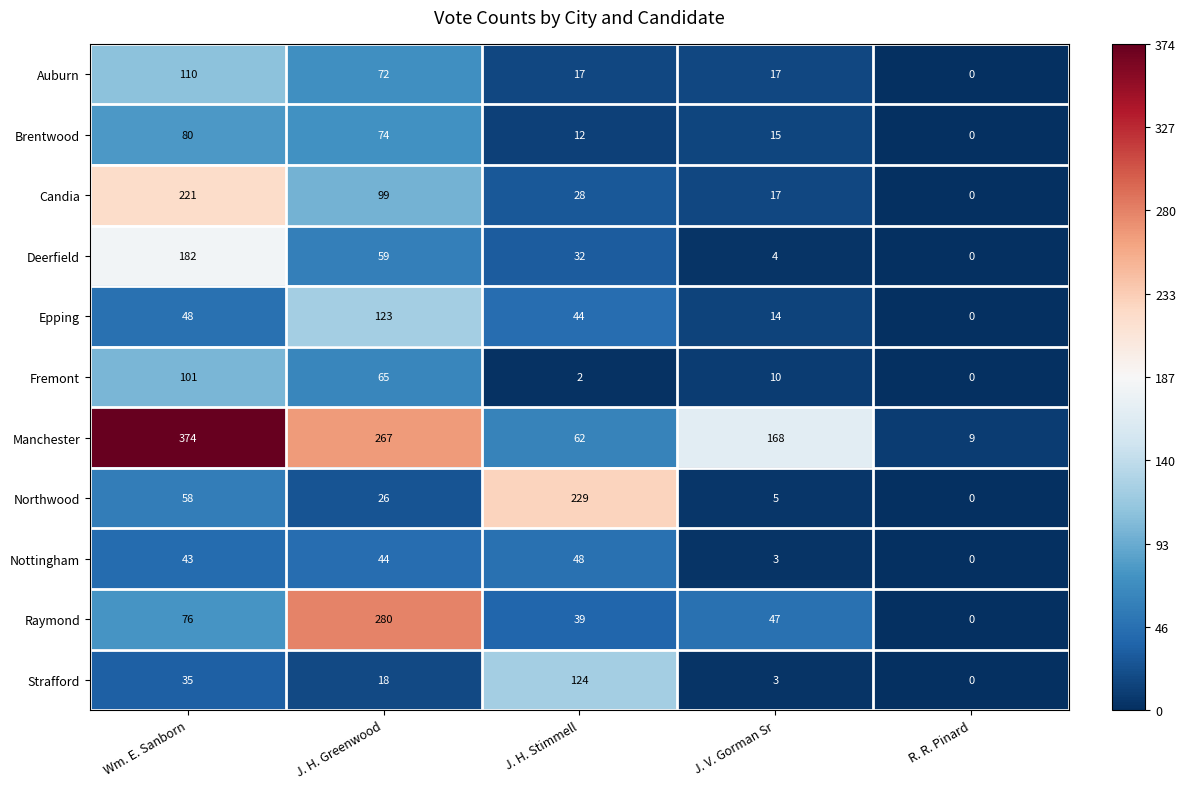

What is the difference between the Deerfield values at J. H. Greenwood and J. V. Gorman Sr?

55